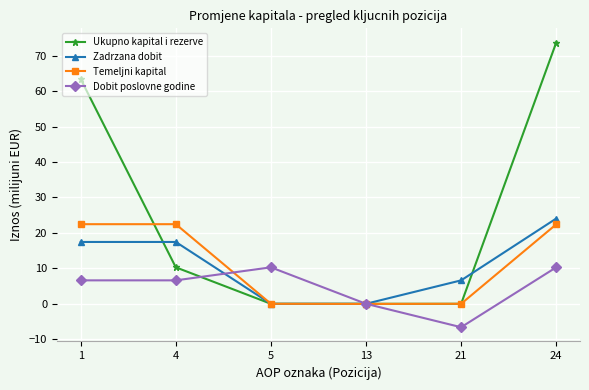

What is the difference between the Zadrzana dobit values at 24 and 13?

24.1